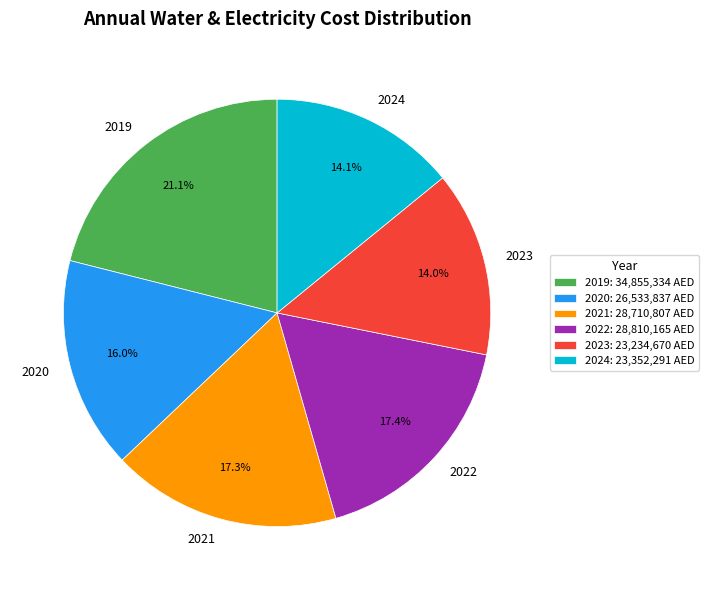

Which has a higher value, 2020 or 2022?

2022